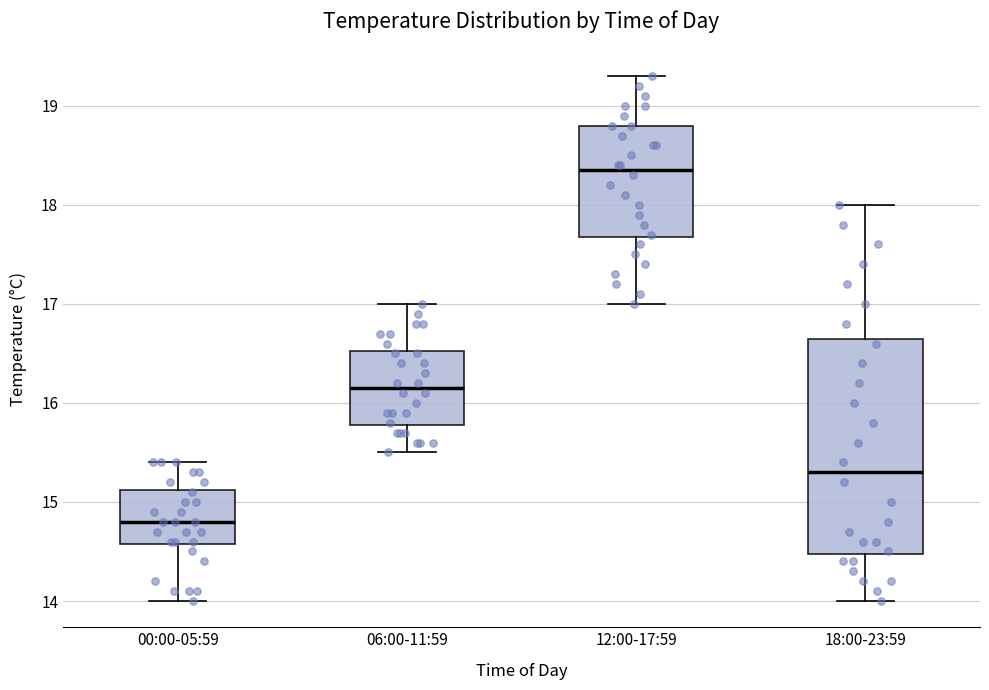

Which box has the highest median line?

12:00-17:59